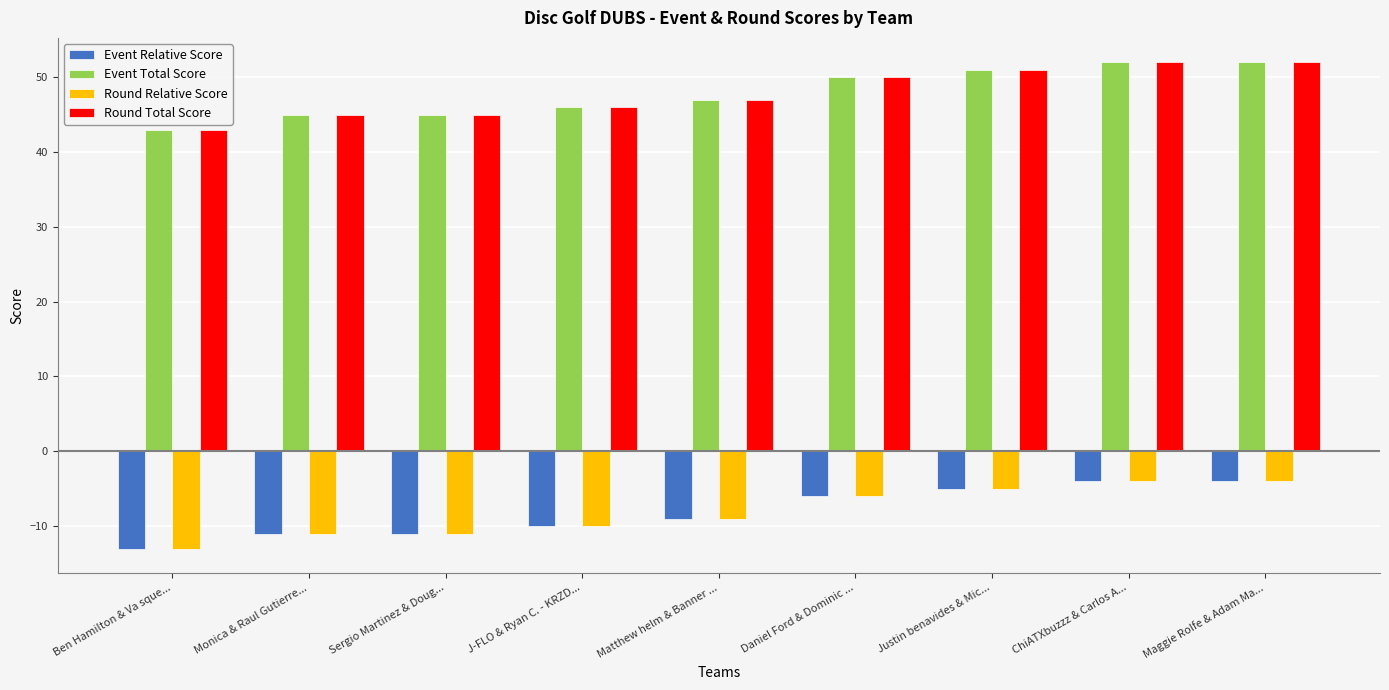

Reading right to left, what are all the values shown in this chart?

Event Relative Score: -4	-4	-5	-6	-9	-10	-11	-11	-13
Event Total Score: 52	52	51	50	47	46	45	45	43
Round Relative Score: -4	-4	-5	-6	-9	-10	-11	-11	-13
Round Total Score: 52	52	51	50	47	46	45	45	43